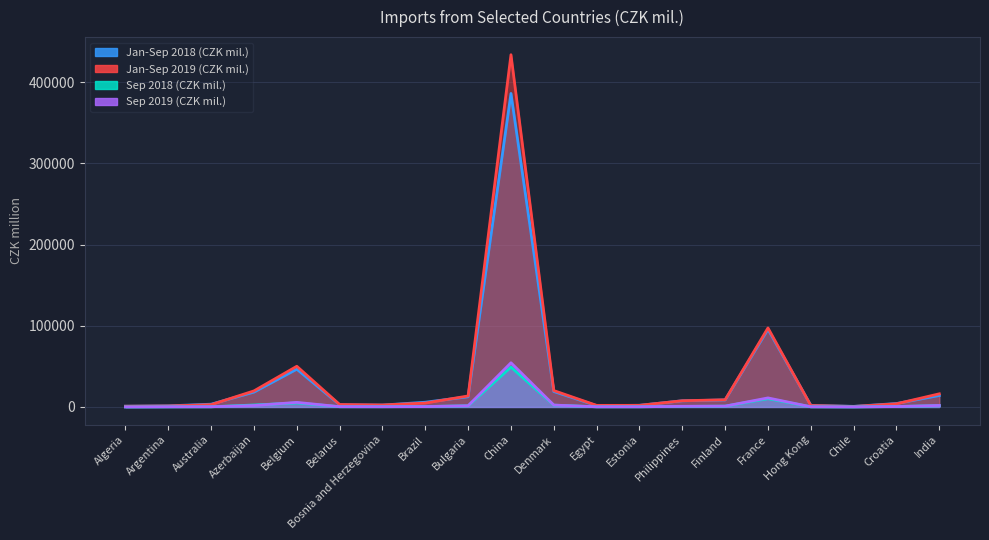

At which label does Jan-Sep 2018 (CZK mil.) first exceed 5806?

Azerbaijan